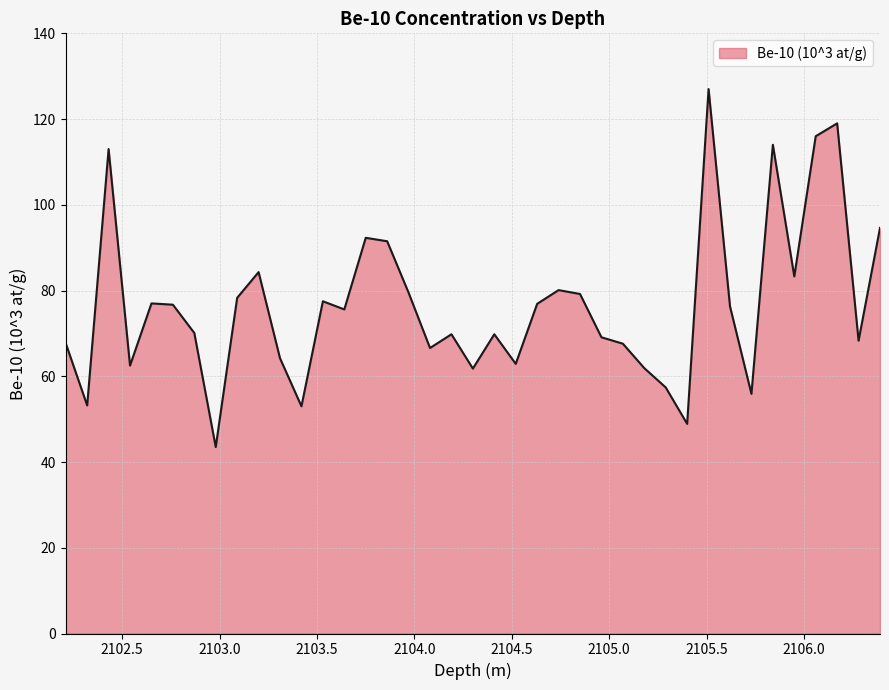

How many values are below 75?

19